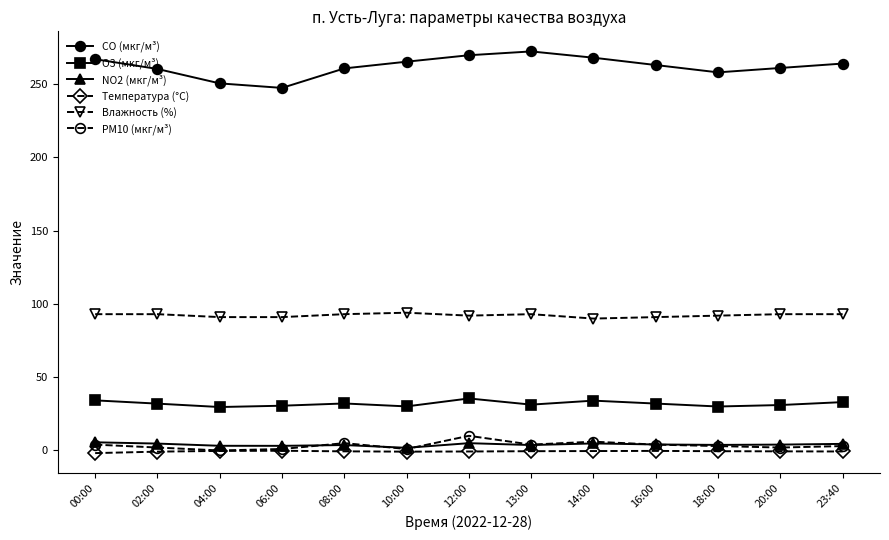

What is the value of the PM10 (мкг/м³) point at the 8th from the left?

4.0